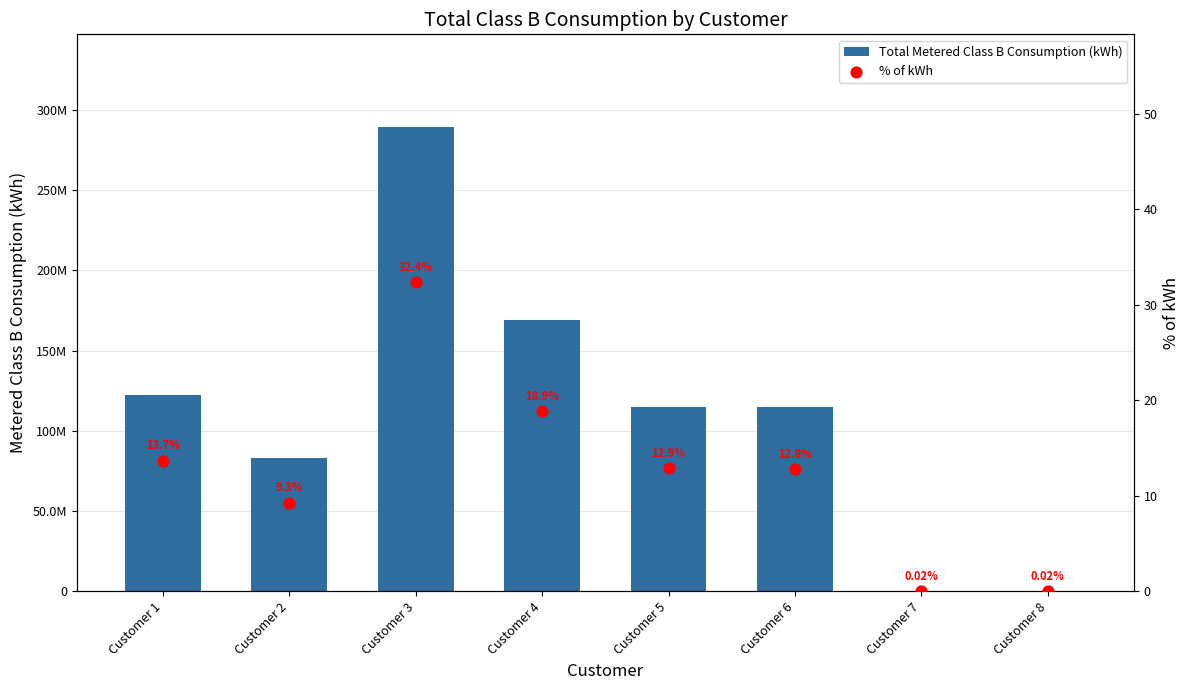

What is the total value across all series at Customer 1?

122464115.1